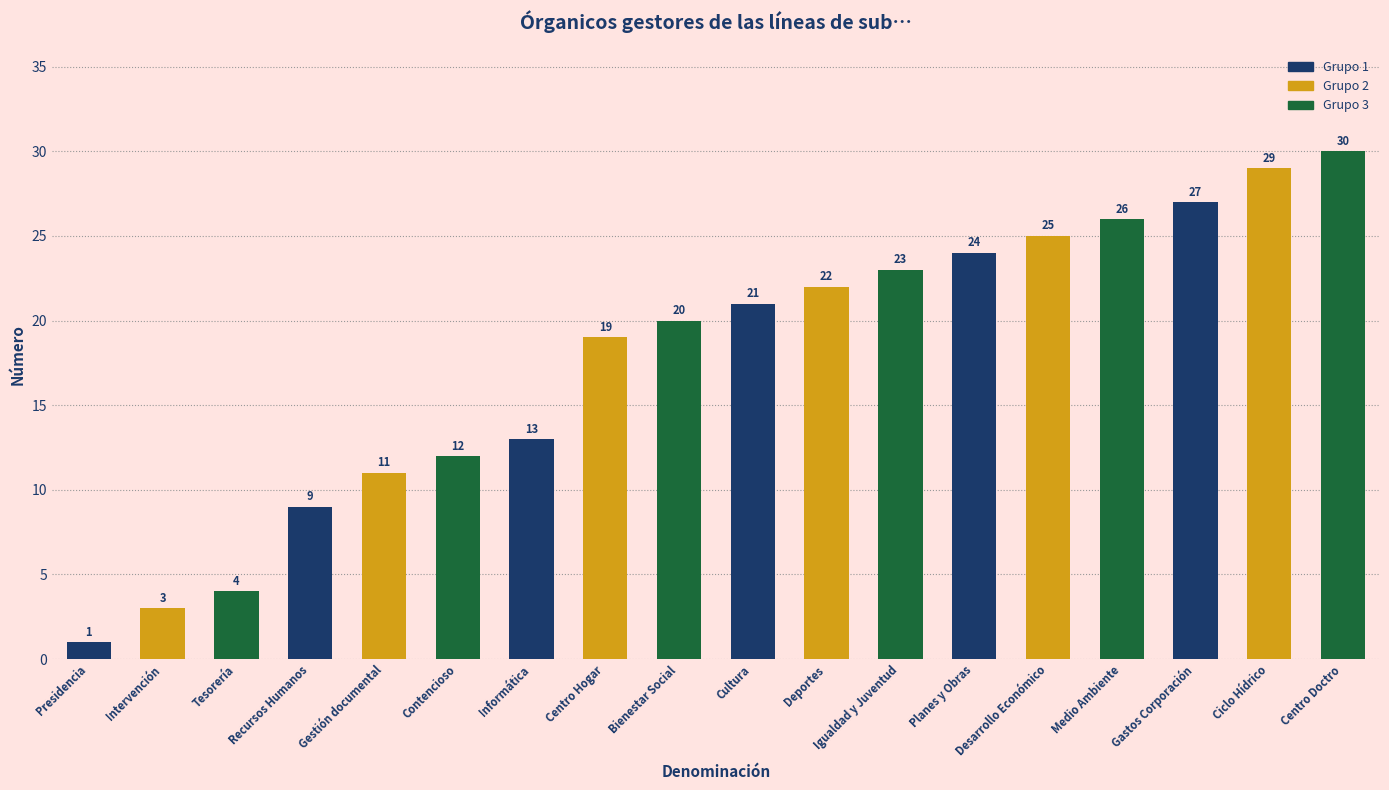

At which label is the value closest to 15?

Informática